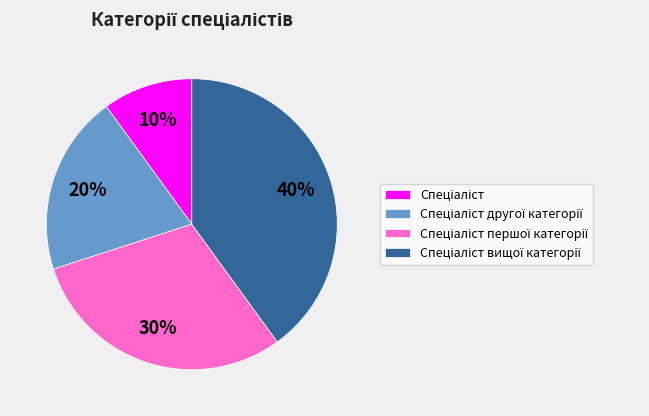

Does any single category account for the majority?

No